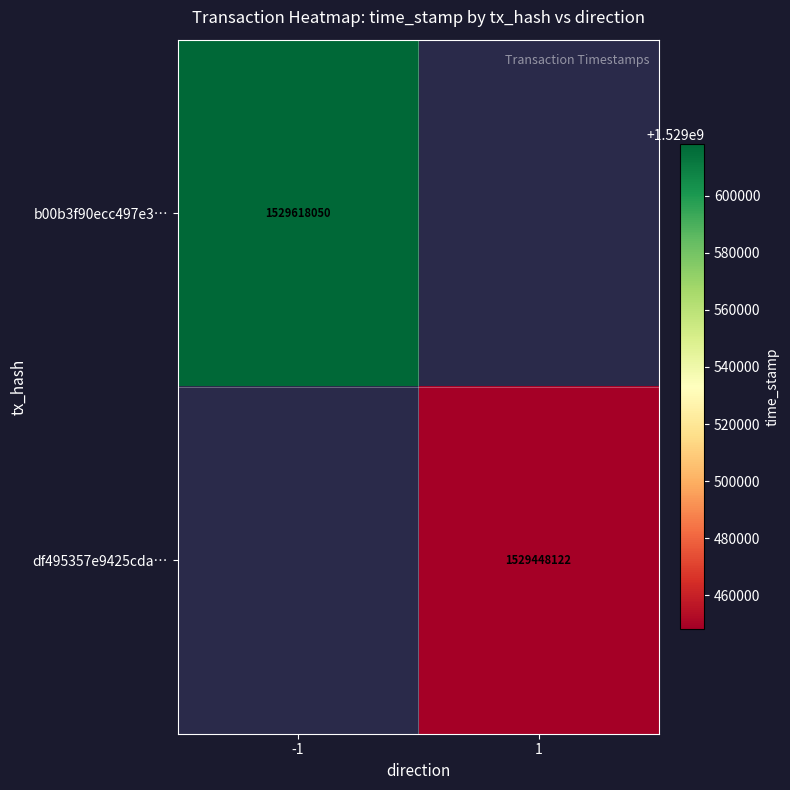

The value of df495357e9425cda… at 1 is 568091337. True or false?

False